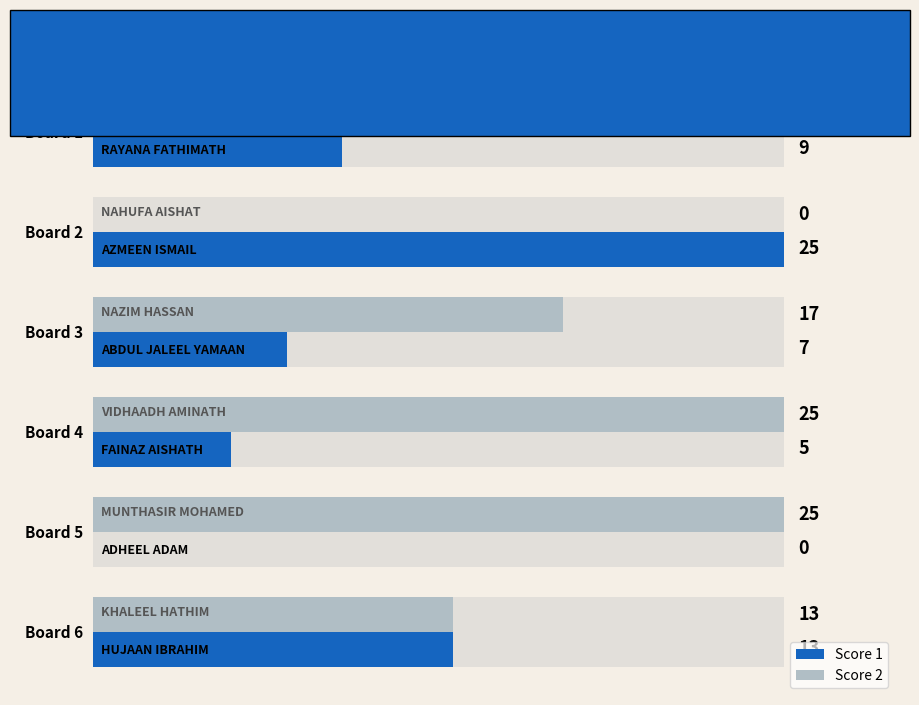

What is the value of the Score 2 bar at the 4th from the left?

25